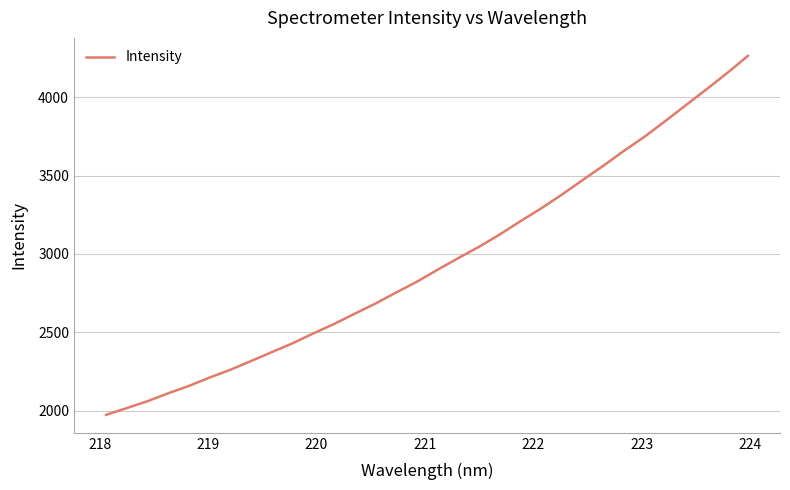

What is the minimum value shown in the chart?

1973.4